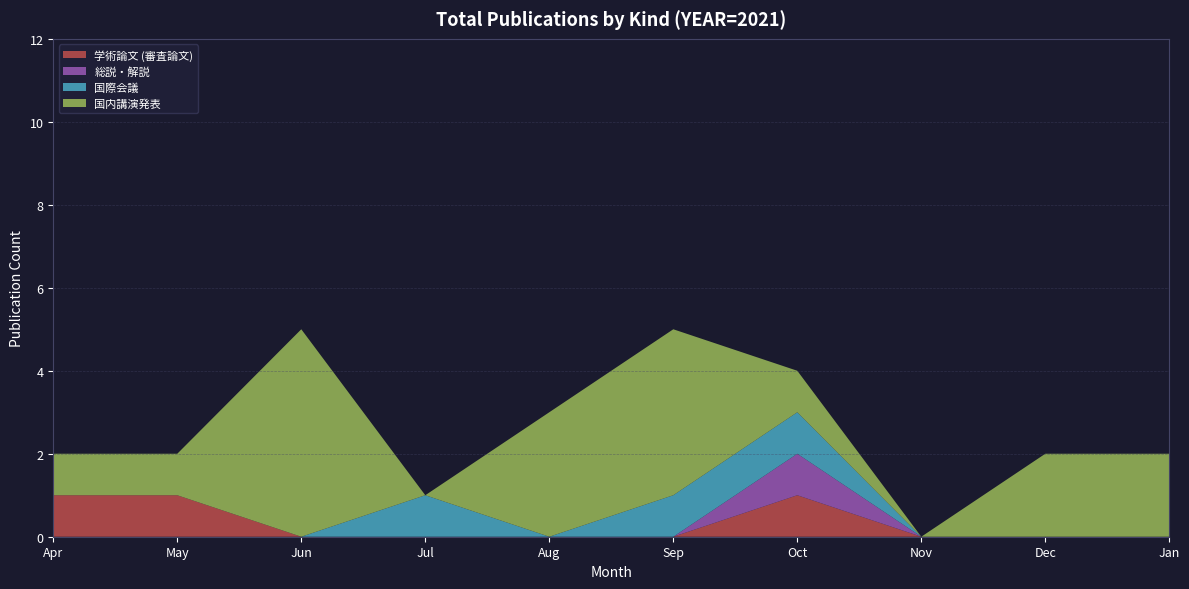

The 学術論文 (審査論文) series shows -1 at Jan. True or false?

False